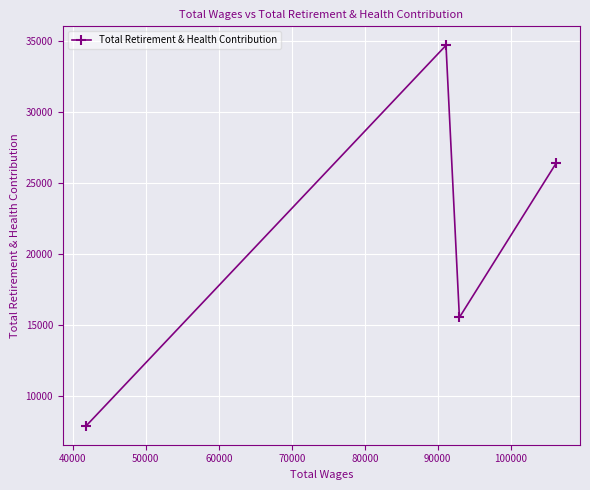

Reading left to right, list all the values displayed in this chart.

7873	34692	15507	26423